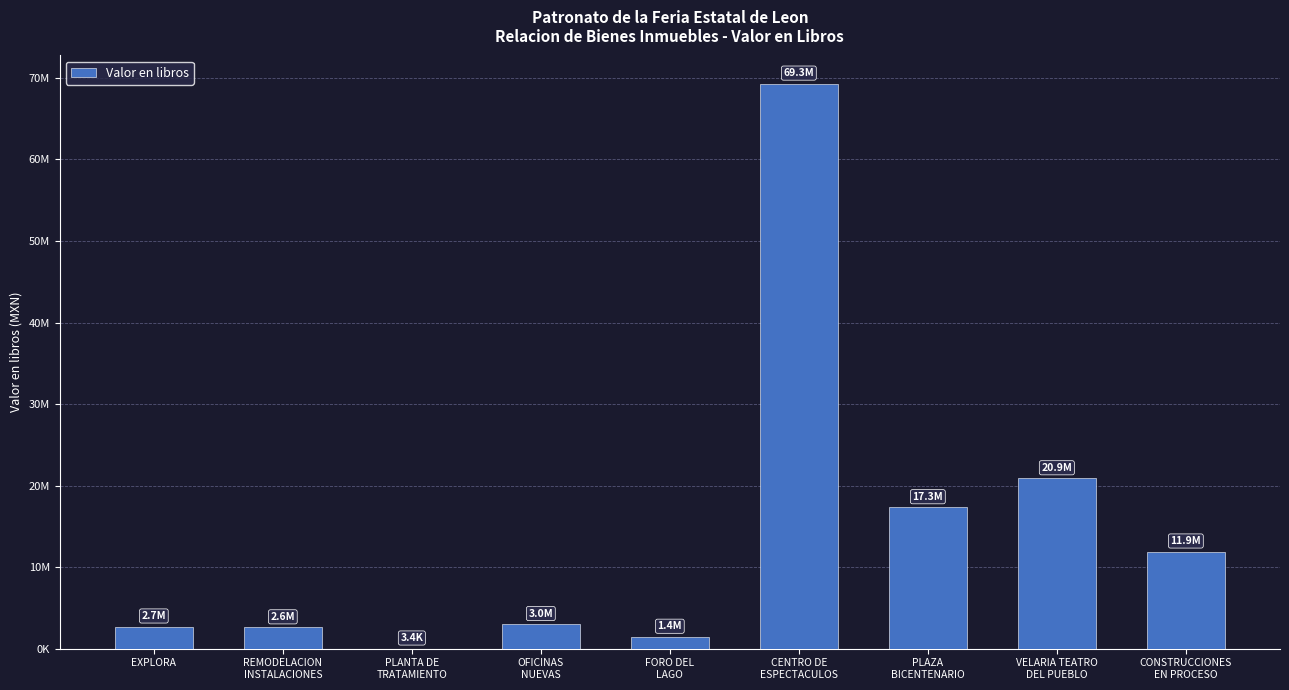

Are the bars horizontal?

No